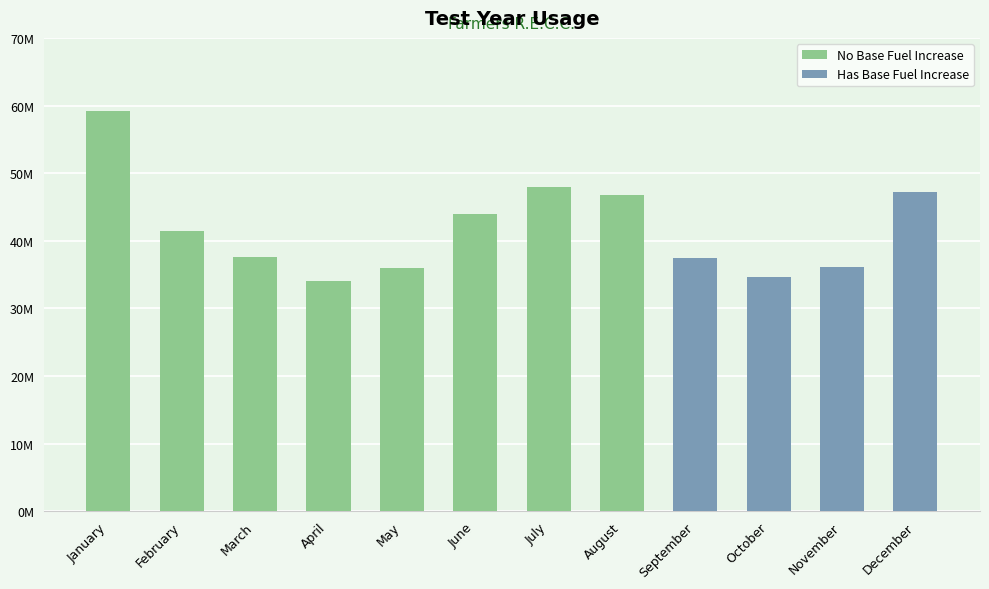

List the labels in order of Has Base Fuel Increase value, smallest first.

January, February, March, April, May, June, July, August, October, November, September, December